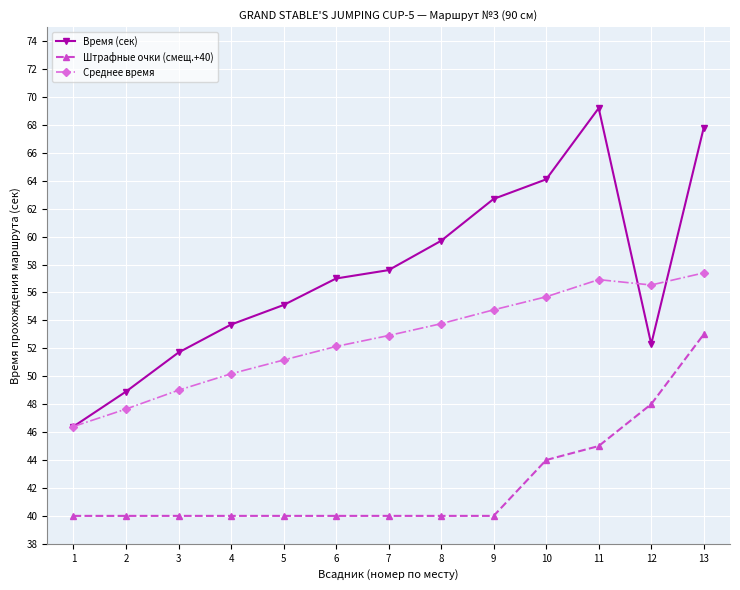

True or false: Время (сек) and Штрафные очки (смещ.+40) cross at least once.

False